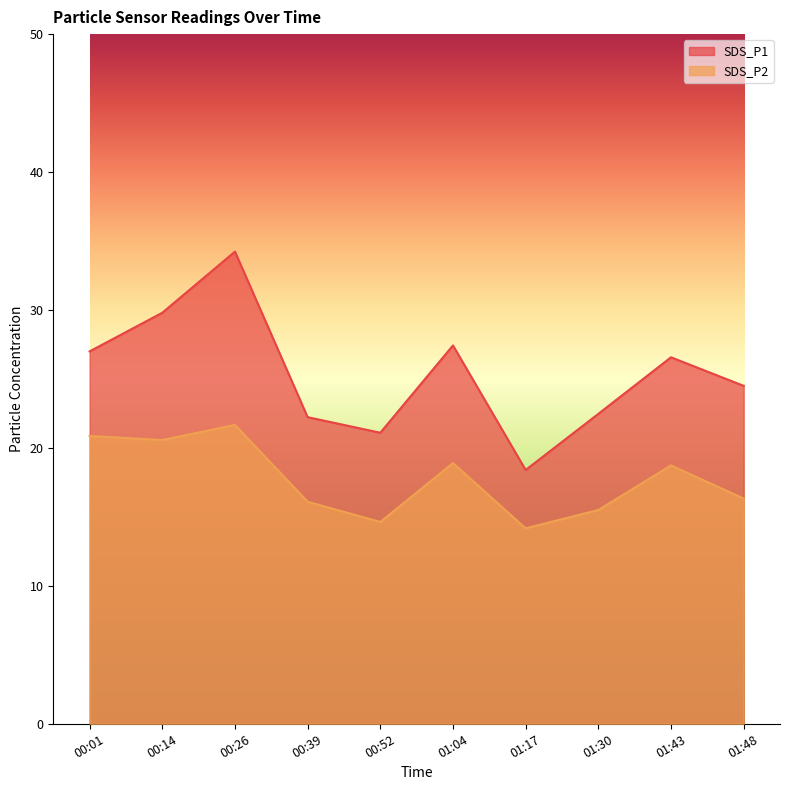

Reading left to right, list all the values displayed in this chart.

SDS_P1: 27.0	29.8	34.2	22.2	21.1	27.4	18.4	22.5	26.6	24.5
SDS_P2: 20.9	20.6	21.7	16.1	14.6	18.9	14.2	15.5	18.7	16.3